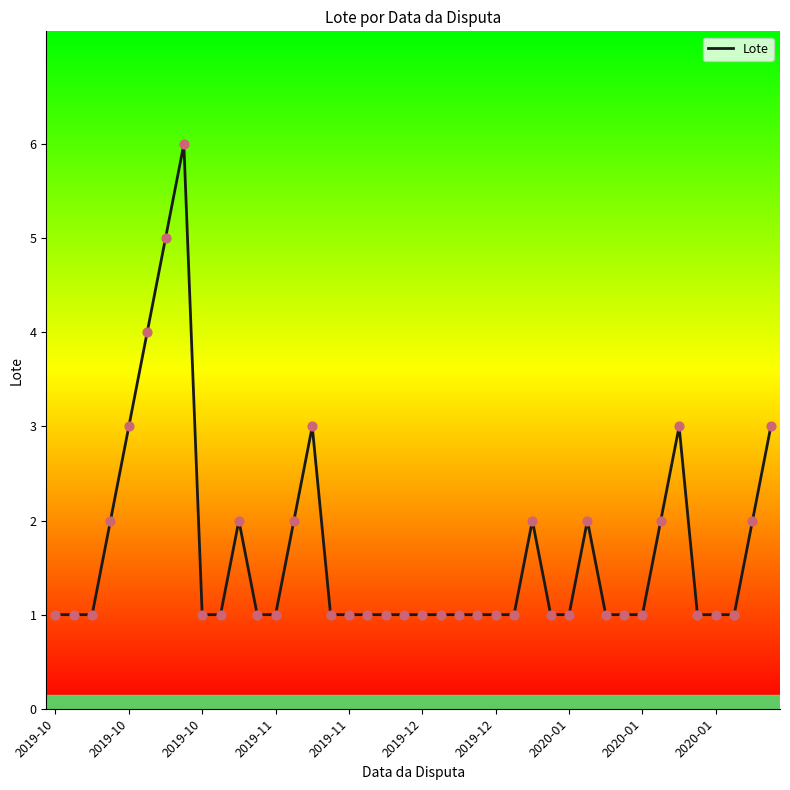

Which has a higher value, 2019-10 or 11?

2019-10